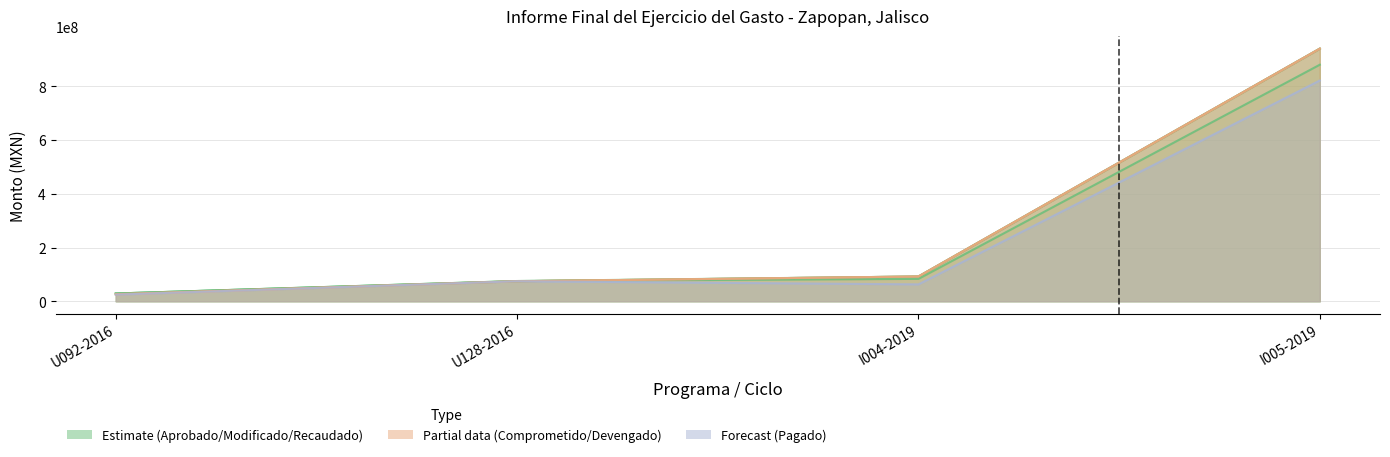

The Aprobado series shows 880534134.0 at I005-2019. True or false?

True